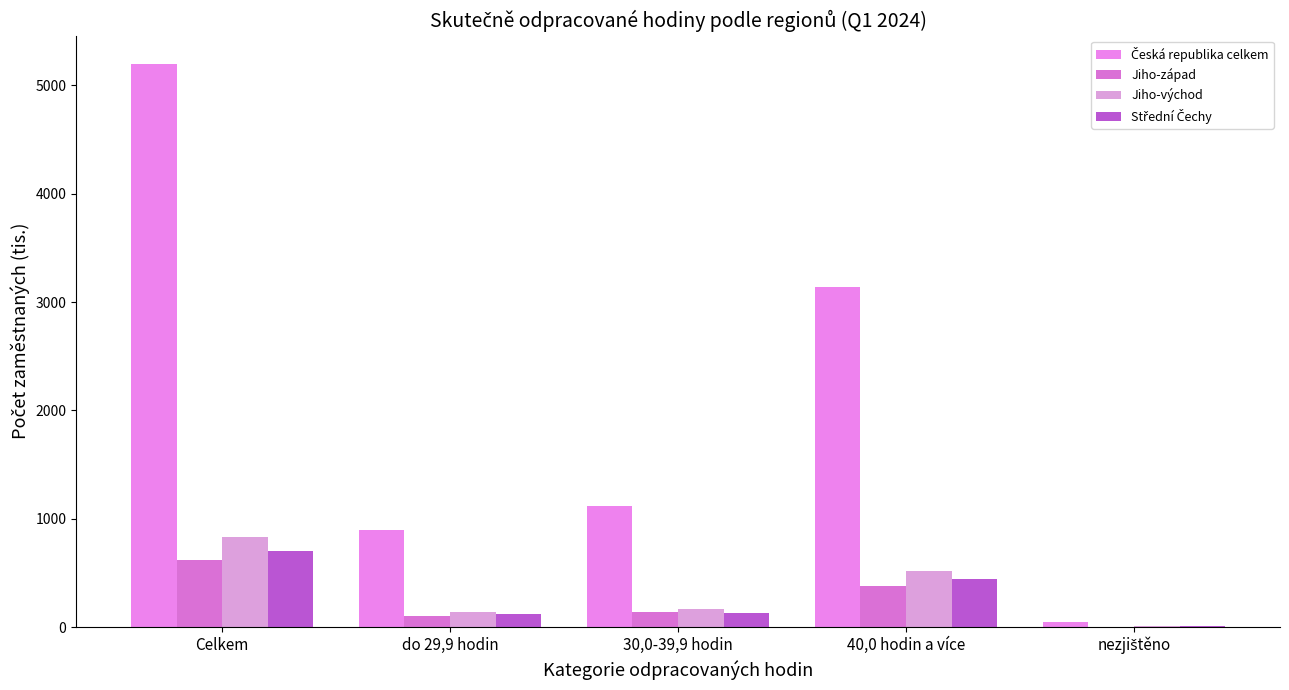

How many series are shown in this chart?

4